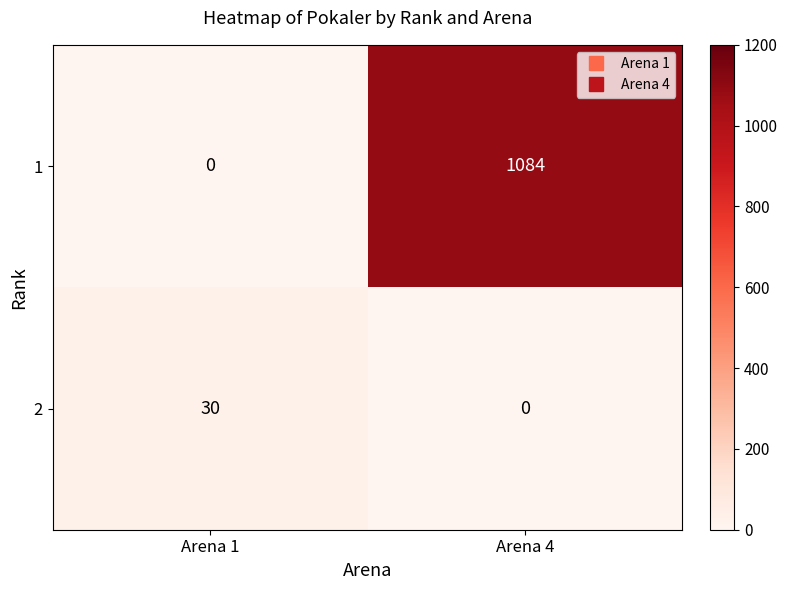

How many series are shown in this chart?

2